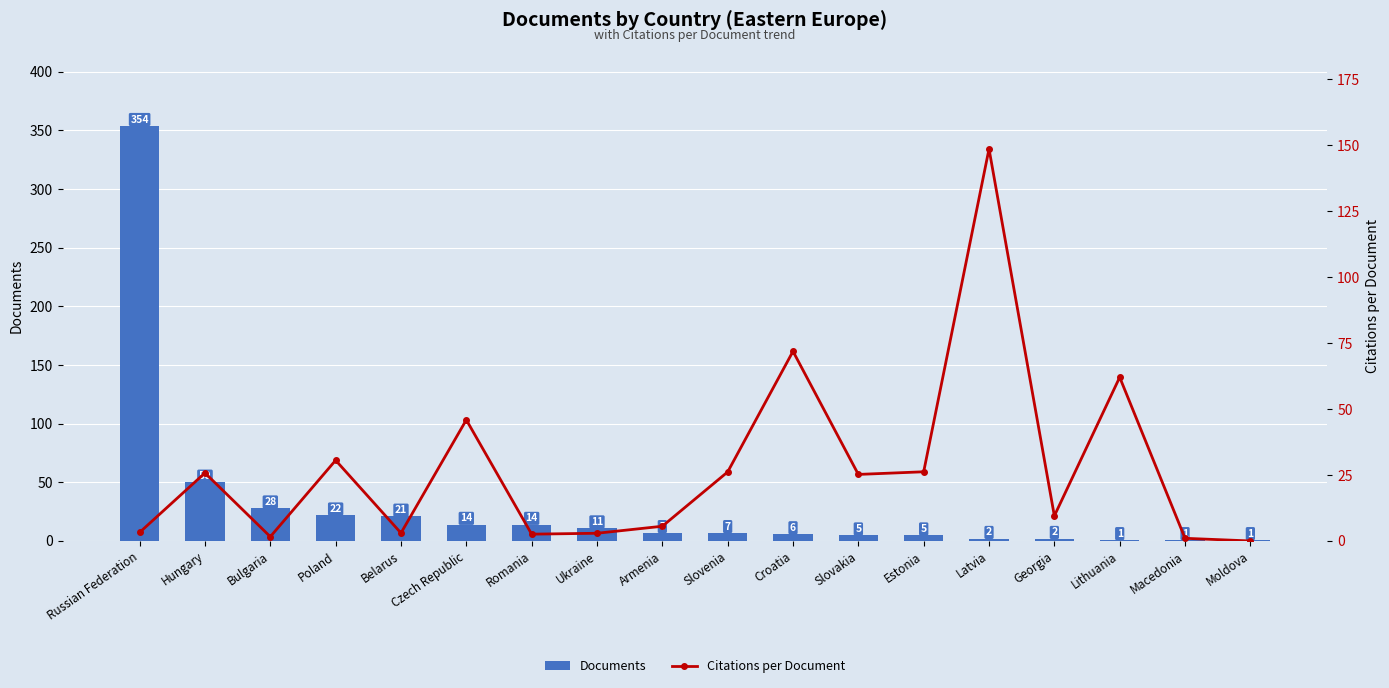

What is the maximum value for Citations per Document?

148.5